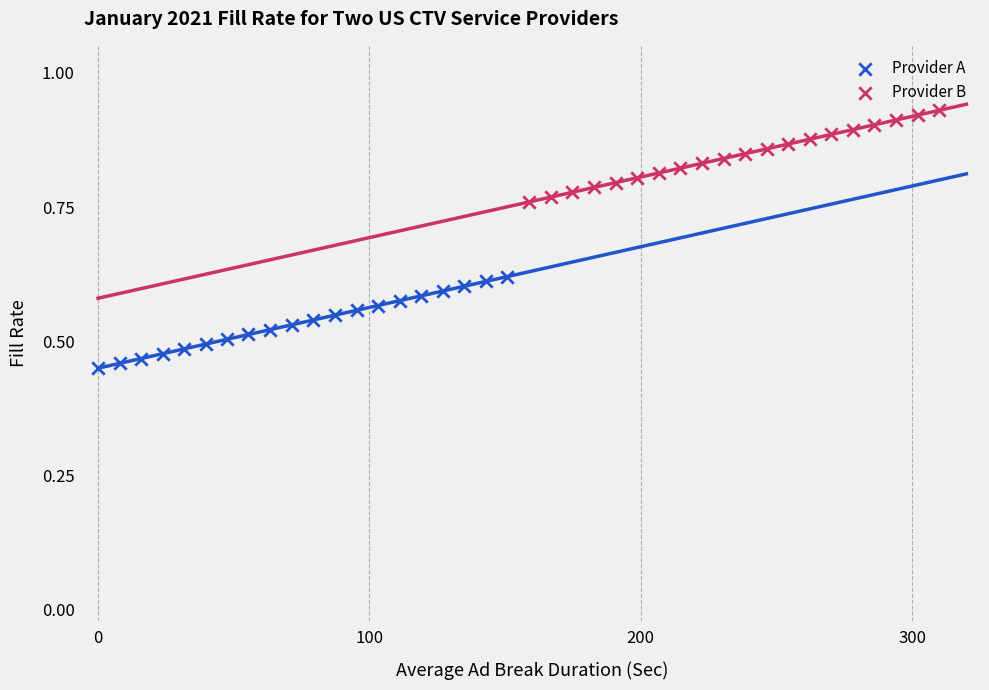

Which series reaches the maximum Y coordinate?

Provider B